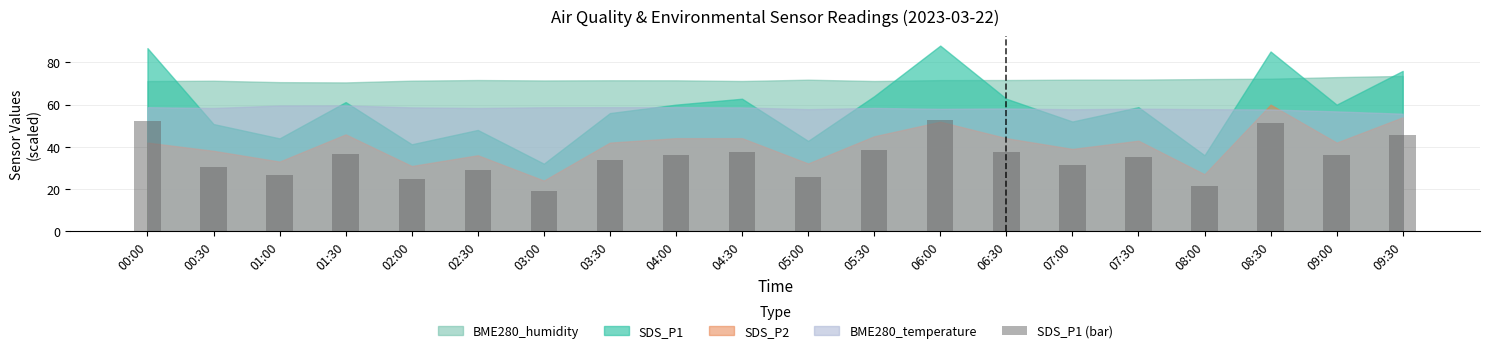

What is the minimum value shown in the chart?

19.2